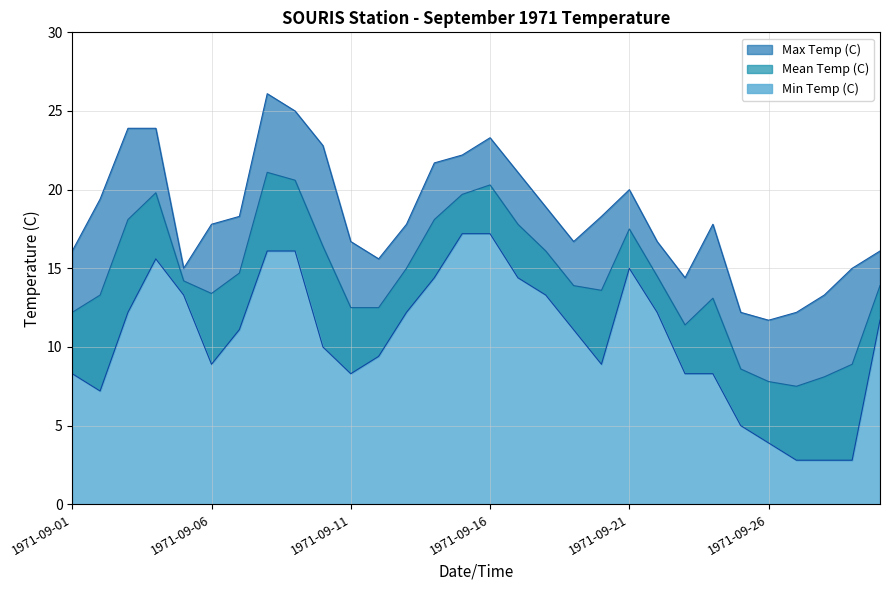

Which series changed the most between 1971-09-21 and 1971-09-28?

Min Temp (C)